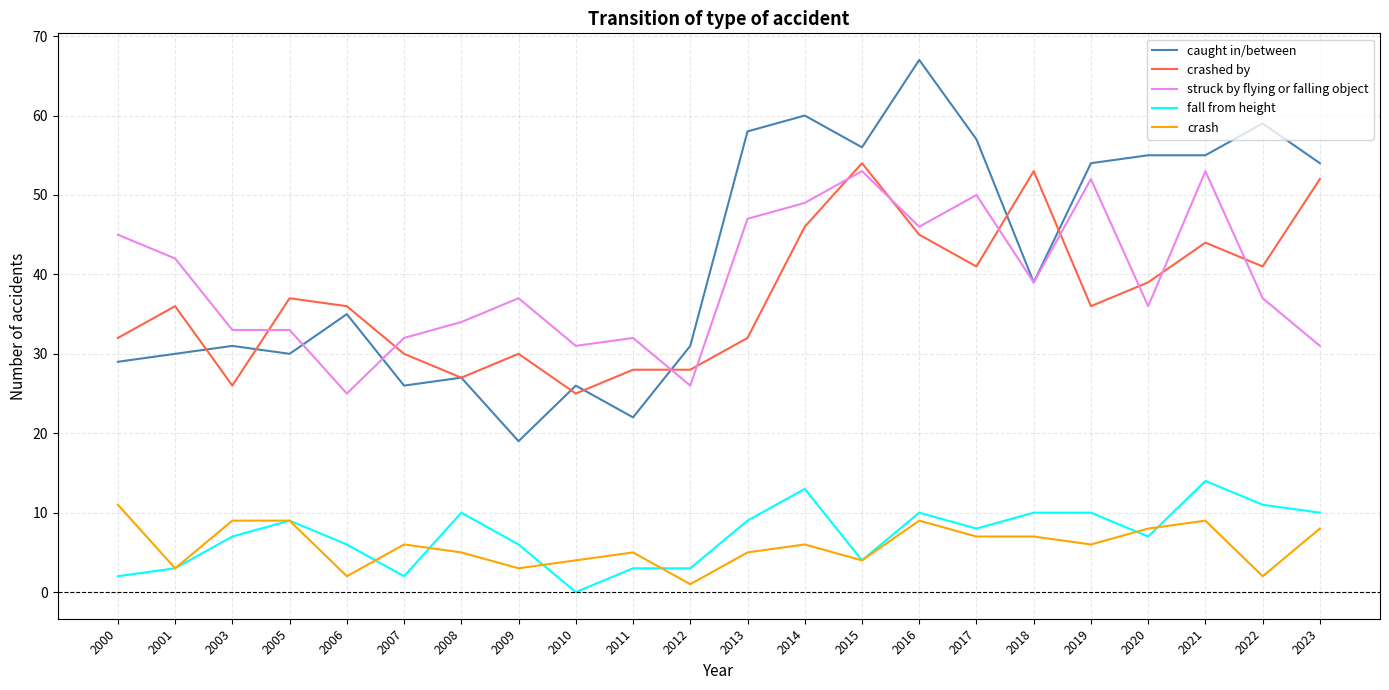

Does the chart have visible grid lines?

Yes